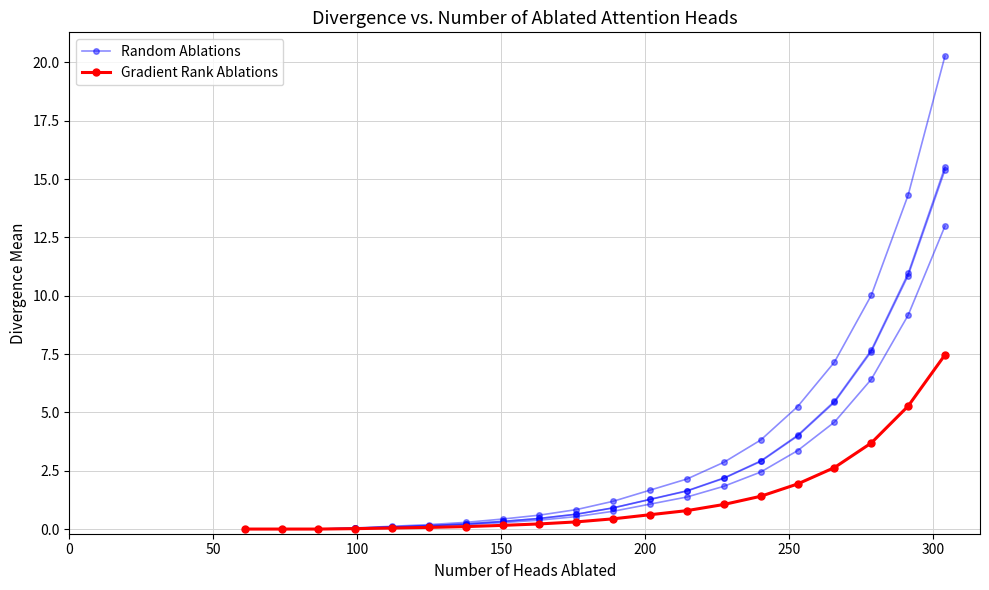

What is the value of the Gradient Rank Ablations point at the 6th from the left?

0.1